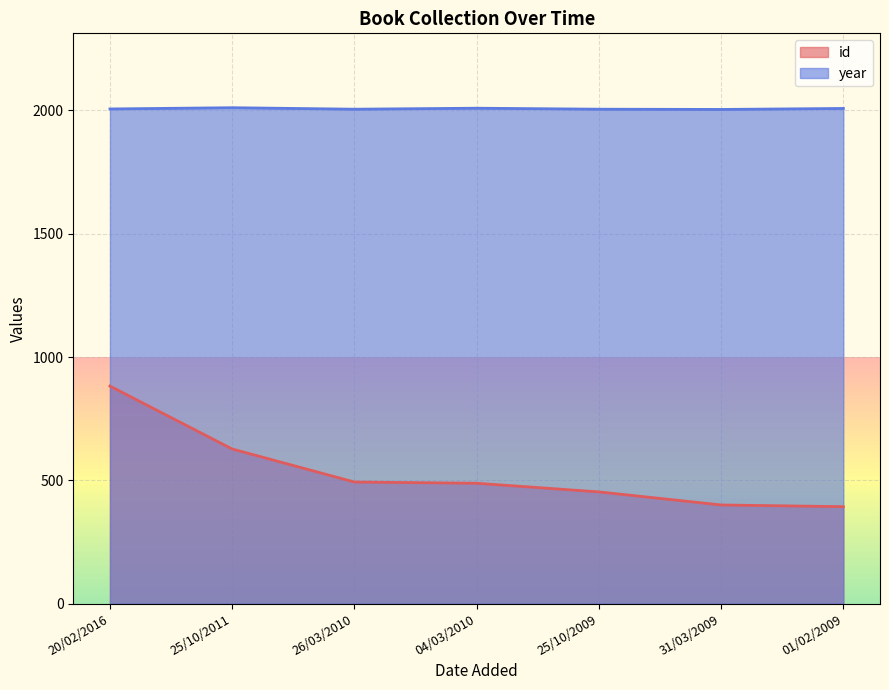

What is the smallest value displayed?

393